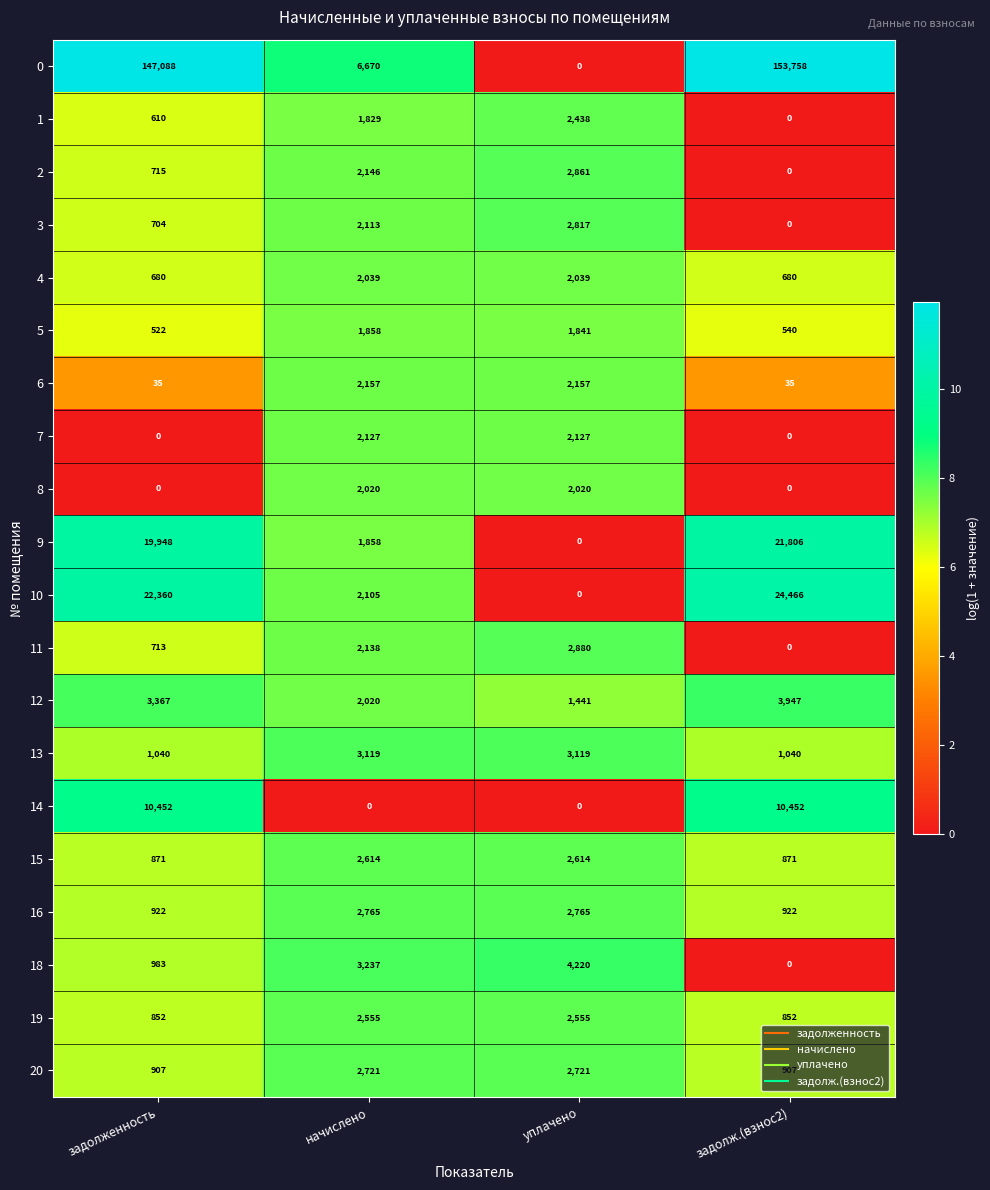

Is the value of 15 at уплачено greater than the value of 4 at начислено?

Yes